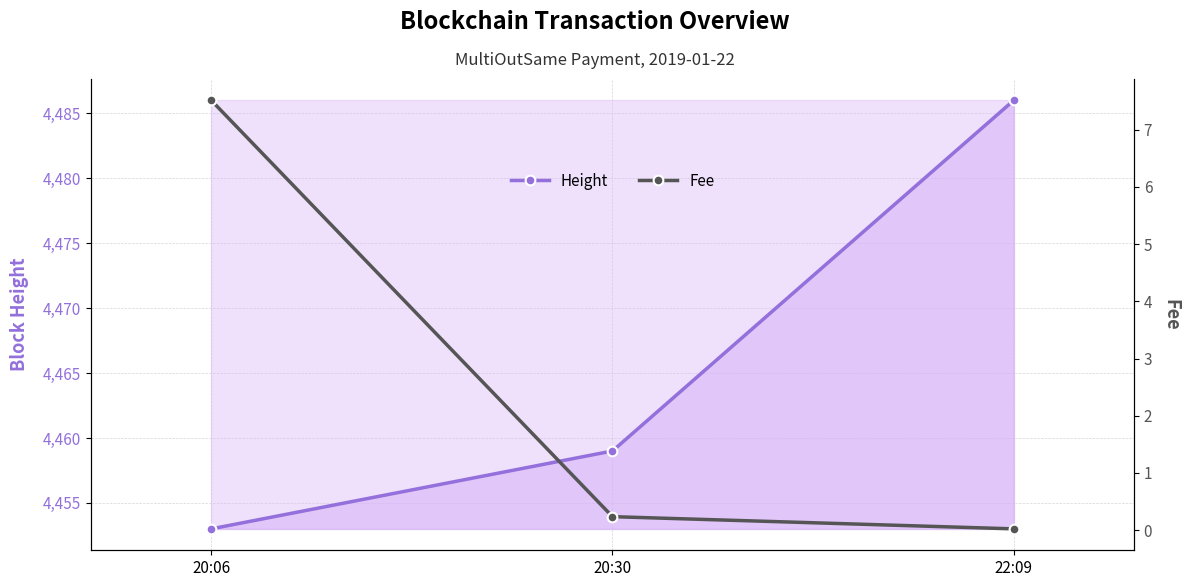

Which category has the highest value across all series?

22:09